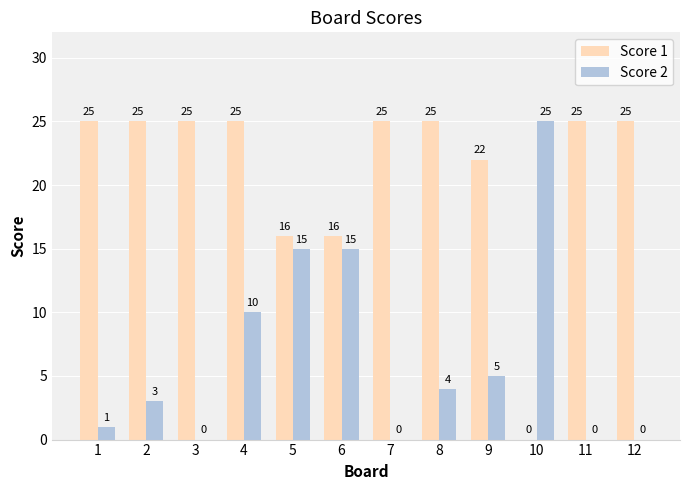

Are the bars grouped side by side (vs. stacked)?

Yes